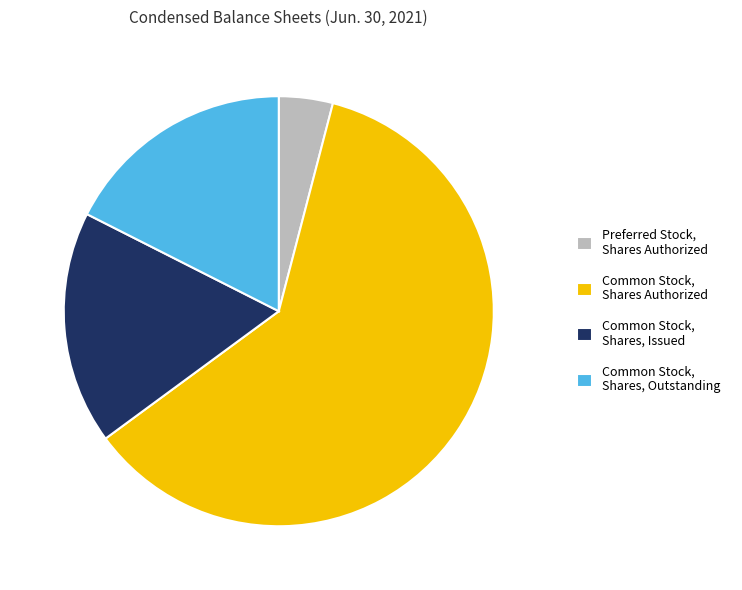

What is the smallest slice in the pie chart?

Preferred Stock, Shares Authorized